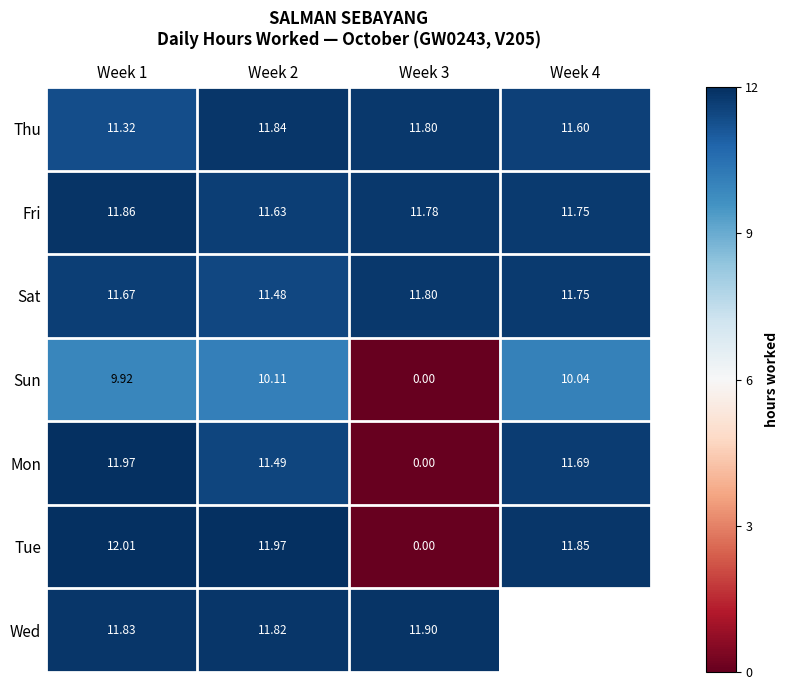

Rank the series at Week 1 from lowest to highest value.

Sun, Thu, Sat, Wed, Fri, Mon, Tue